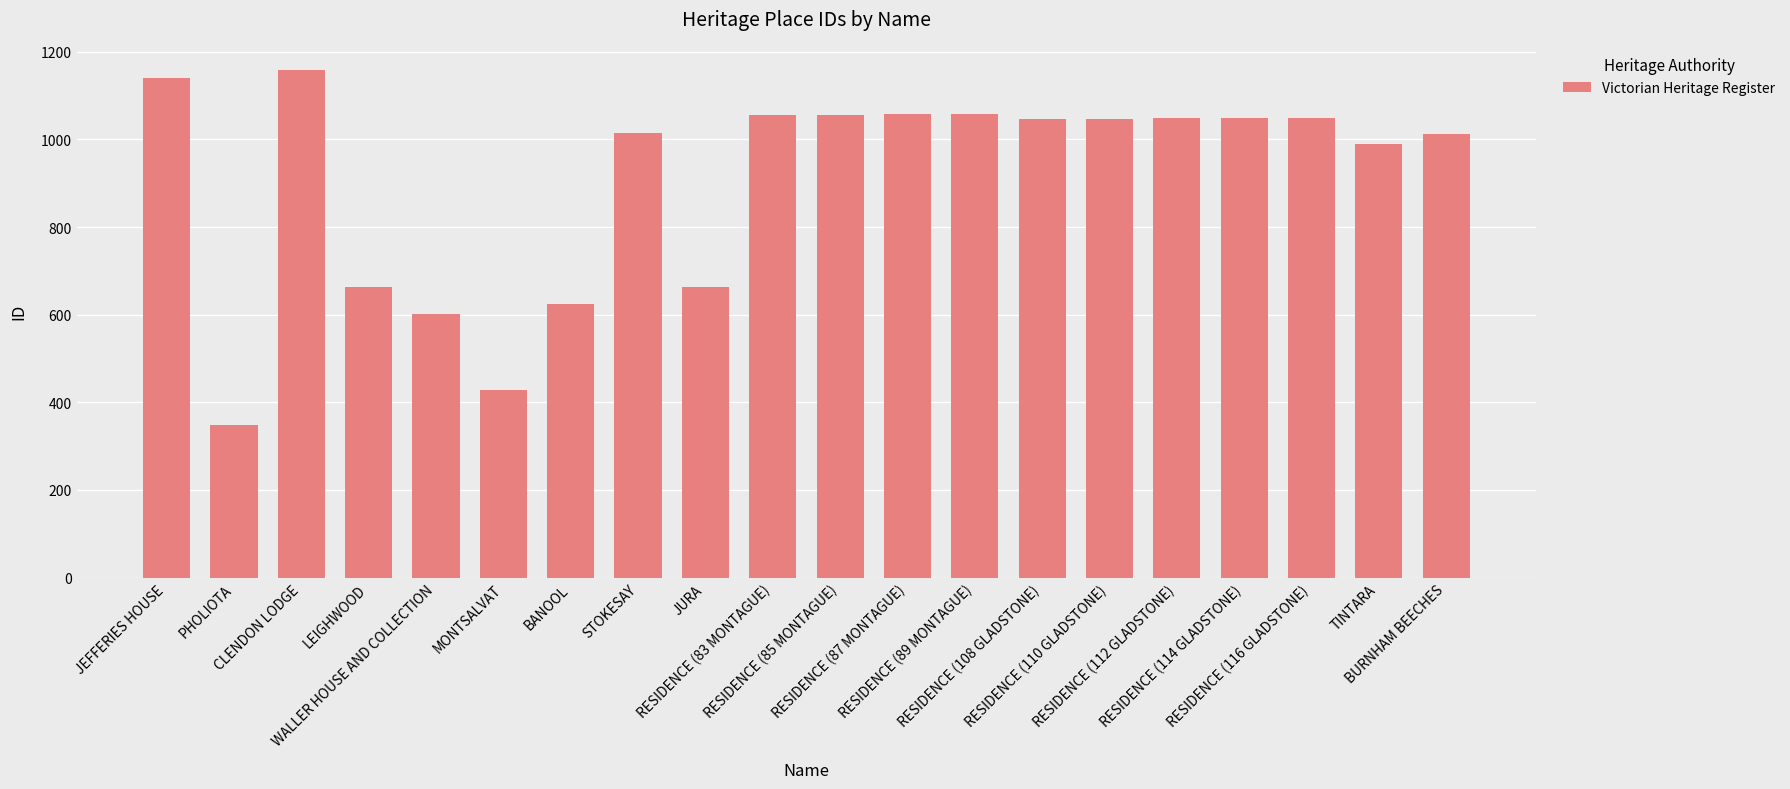

What is the change in value from STOKESAY to RESIDENCE (83 MONTAGUE)?

+41